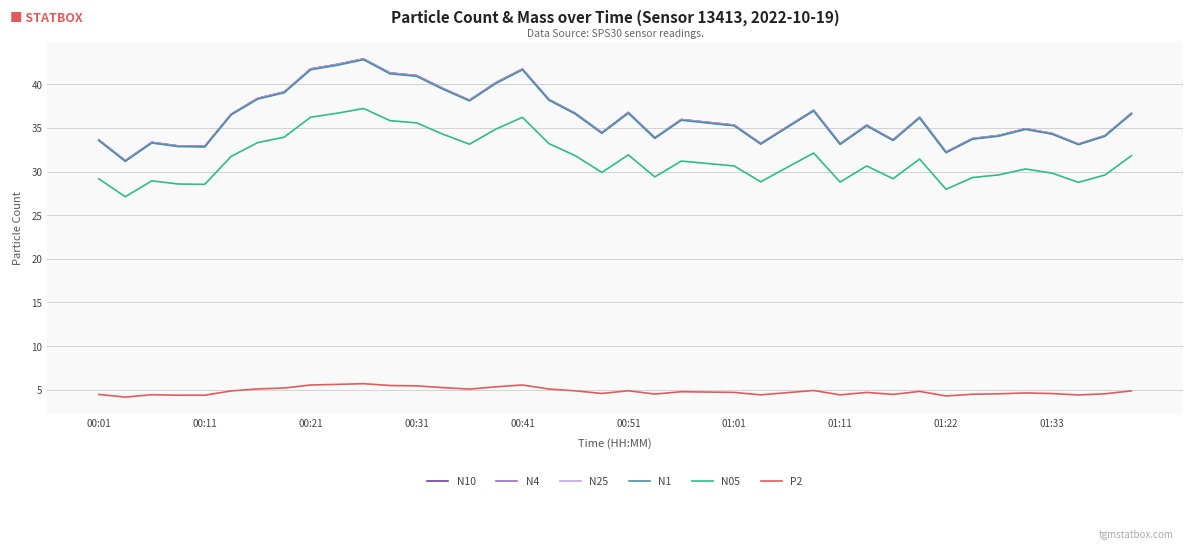

What is the smallest value displayed?

4.1